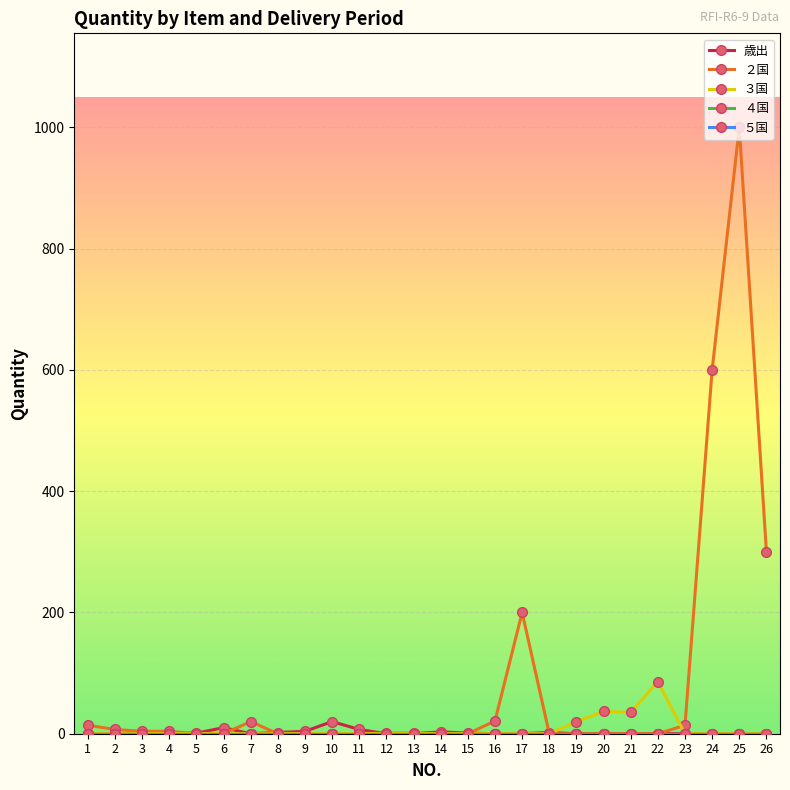

True or false: ５国 and ３国 intersect in this chart.

False